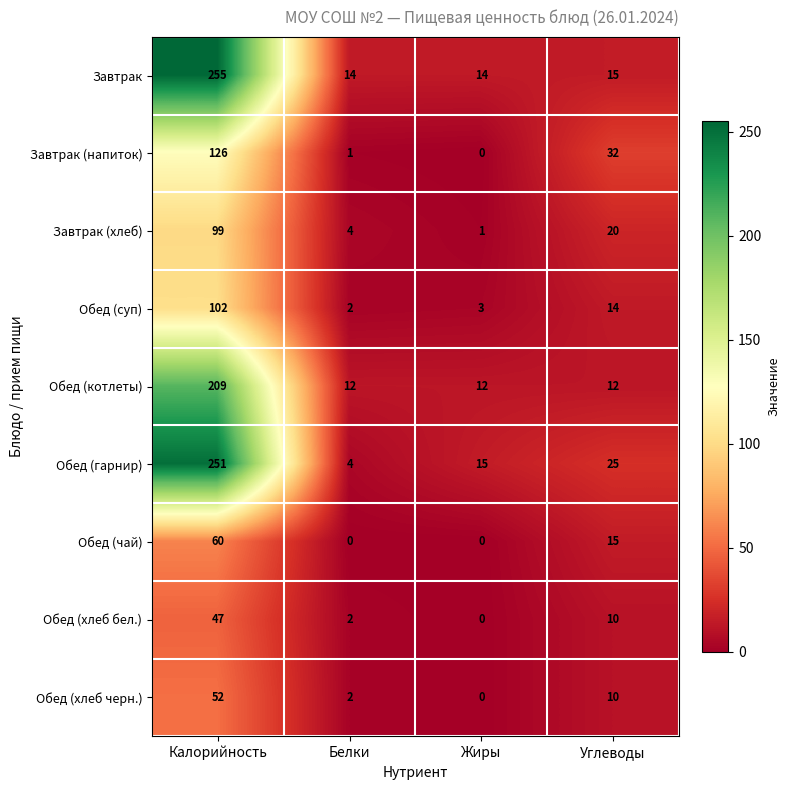

Count the number of data series in this chart.

9